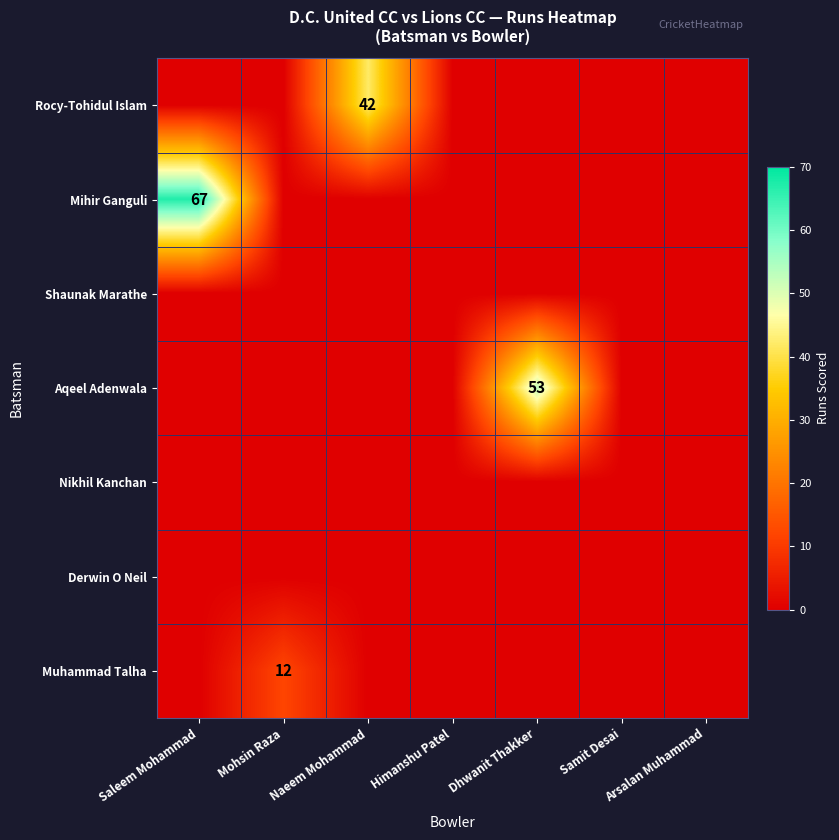

The Muhammad Talha series shows 12 at Mohsin Raza. True or false?

True